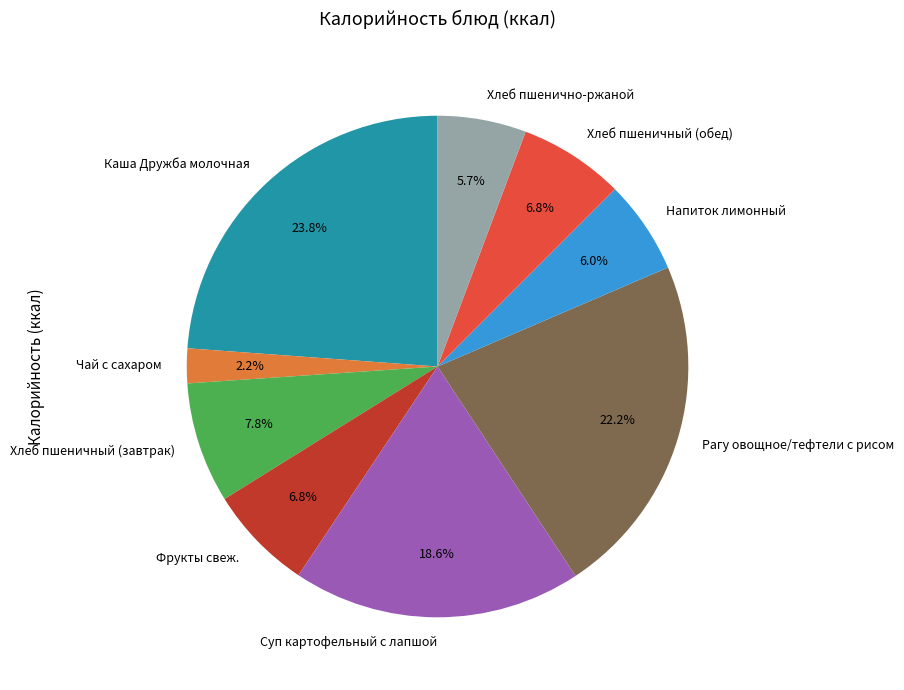

What is the smallest slice in the pie chart?

Чай с сахаром